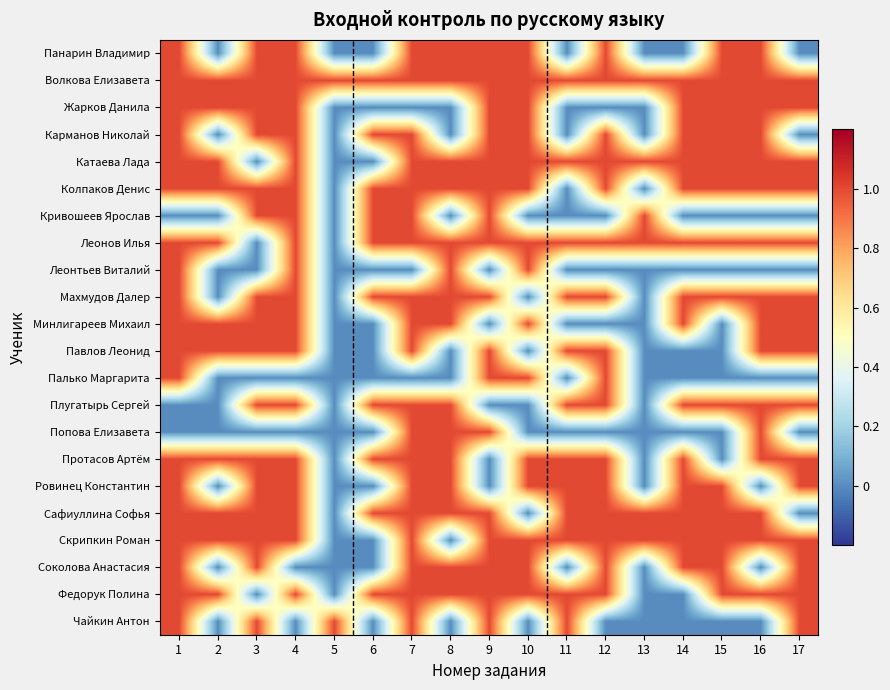

Reading left to right, transcribe all the data shown in this chart.

Панарин Владимир: 1=1	2=0	3=1	4=1	5=0	6=0	7=1	8=1	9=1	10=1	11=0	12=1	13=0	14=0	15=1	16=1	17=0
Волкова Елизавета: 1=1	2=1	3=1	4=1	5=1	6=1	7=1	8=1	9=1	10=1	11=1	12=1	13=1	14=1	15=1	16=1	17=1
Жарков Данила: 1=1	2=1	3=1	4=1	5=0	6=0	7=0	8=0	9=1	10=1	11=0	12=0	13=0	14=1	15=1	16=1	17=1
Карманов Николай: 1=1	2=0	3=1	4=1	5=0	6=1	7=1	8=0	9=1	10=1	11=0	12=1	13=0	14=1	15=1	16=1	17=0
Катаева Лада: 1=1	2=1	3=0	4=1	5=0	6=0	7=1	8=1	9=1	10=1	11=1	12=1	13=1	14=1	15=1	16=1	17=1
Колпаков Денис: 1=1	2=1	3=1	4=1	5=0	6=1	7=1	8=1	9=1	10=1	11=0	12=1	13=0	14=1	15=1	16=1	17=1
Кривошеев Ярослав: 1=0	2=0	3=1	4=1	5=0	6=1	7=1	8=0	9=1	10=0	11=0	12=0	13=1	14=0	15=0	16=0	17=0
Леонов Илья: 1=1	2=1	3=0	4=1	5=0	6=1	7=1	8=1	9=1	10=1	11=1	12=1	13=1	14=1	15=1	16=1	17=1
Леонтьев Виталий: 1=1	2=0	3=0	4=1	5=0	6=0	7=0	8=1	9=0	10=1	11=0	12=0	13=0	14=0	15=0	16=0	17=0
Махмудов Далер: 1=1	2=0	3=1	4=1	5=0	6=1	7=1	8=1	9=1	10=0	11=1	12=1	13=0	14=1	15=1	16=1	17=1
Минлигареев Михаил: 1=1	2=1	3=1	4=1	5=0	6=0	7=1	8=1	9=0	10=1	11=0	12=0	13=0	14=1	15=0	16=1	17=1
Павлов Леонид: 1=1	2=1	3=1	4=1	5=0	6=0	7=1	8=0	9=1	10=0	11=1	12=1	13=0	14=0	15=0	16=1	17=1
Палько Маргарита: 1=1	2=0	3=0	4=0	5=0	6=0	7=0	8=0	9=1	10=1	11=0	12=1	13=0	14=0	15=0	16=0	17=0
Плугатырь Сергей: 1=0	2=0	3=1	4=1	5=0	6=1	7=1	8=1	9=0	10=0	11=1	12=1	13=0	14=1	15=1	16=1	17=1
Попова Елизавета: 1=0	2=0	3=0	4=0	5=0	6=0	7=1	8=1	9=1	10=0	11=0	12=0	13=0	14=0	15=0	16=1	17=0
Протасов Артём: 1=1	2=1	3=1	4=1	5=0	6=1	7=1	8=1	9=0	10=1	11=1	12=1	13=0	14=1	15=0	16=1	17=1
Ровинец Константин: 1=1	2=0	3=1	4=1	5=0	6=0	7=1	8=1	9=0	10=1	11=1	12=1	13=0	14=1	15=1	16=0	17=1
Сафиуллина Софья: 1=1	2=1	3=1	4=1	5=0	6=1	7=1	8=1	9=1	10=0	11=1	12=1	13=1	14=1	15=1	16=1	17=0
Скрипкин Роман: 1=1	2=1	3=1	4=1	5=0	6=0	7=1	8=0	9=1	10=1	11=1	12=1	13=1	14=1	15=1	16=1	17=1
Соколова Анастасия: 1=1	2=0	3=1	4=0	5=0	6=0	7=1	8=1	9=1	10=1	11=0	12=1	13=0	14=1	15=1	16=0	17=1
Федорук Полина: 1=1	2=1	3=0	4=1	5=0	6=1	7=1	8=1	9=1	10=1	11=1	12=1	13=0	14=0	15=1	16=1	17=1
Чайкин Антон: 1=1	2=0	3=1	4=0	5=1	6=0	7=1	8=0	9=1	10=0	11=1	12=0	13=0	14=0	15=0	16=0	17=1